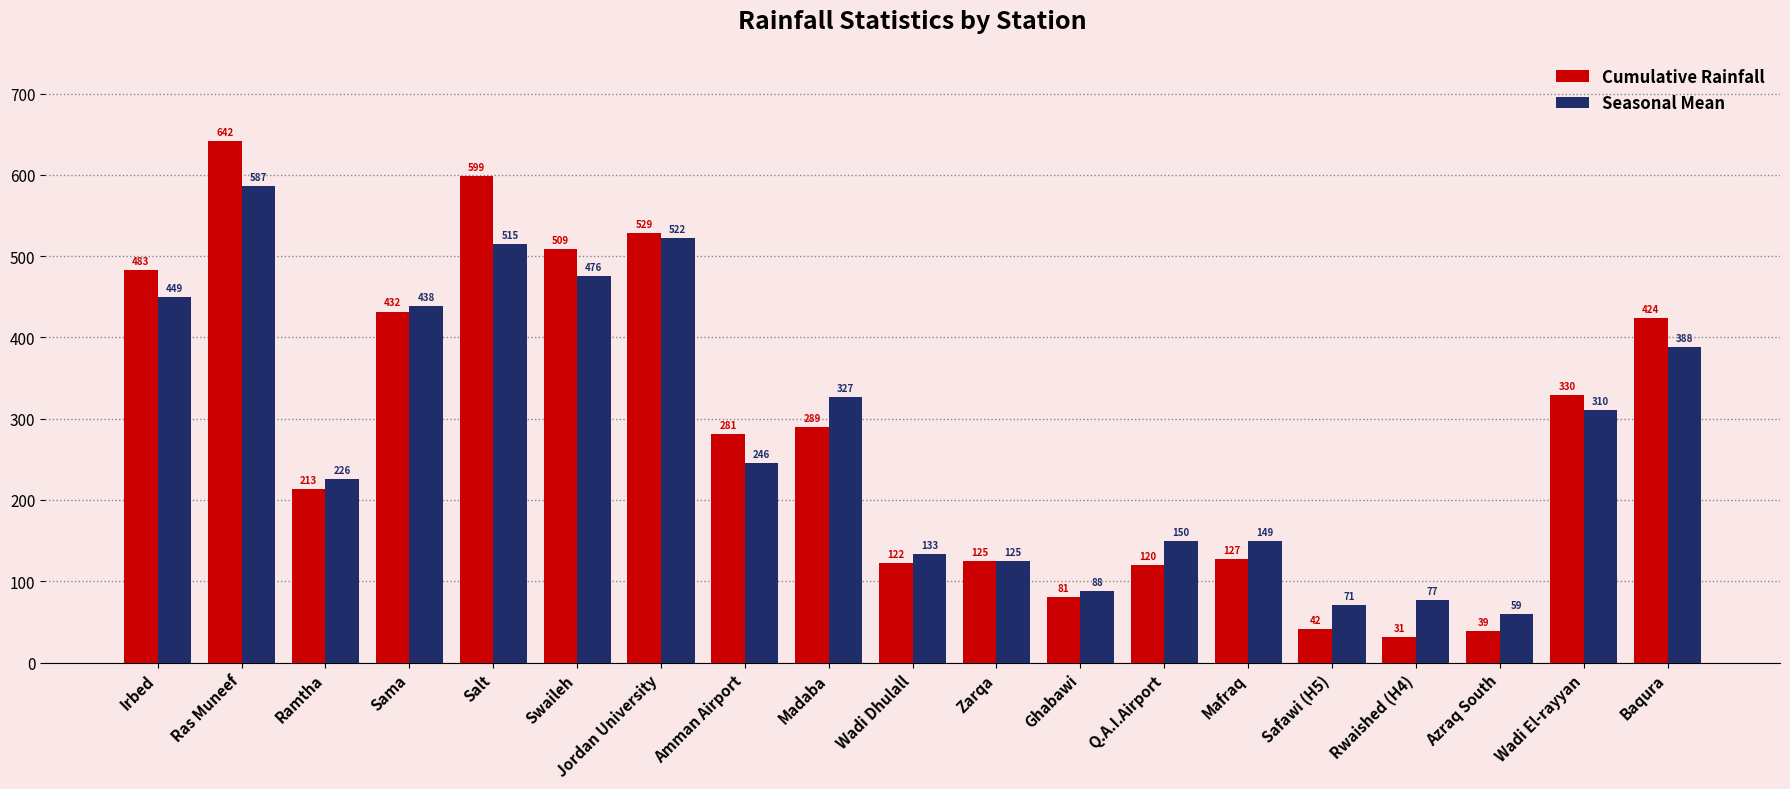

Rank the series by their average value, from highest to lowest.

Cumulative Rainfall, Seasonal Mean